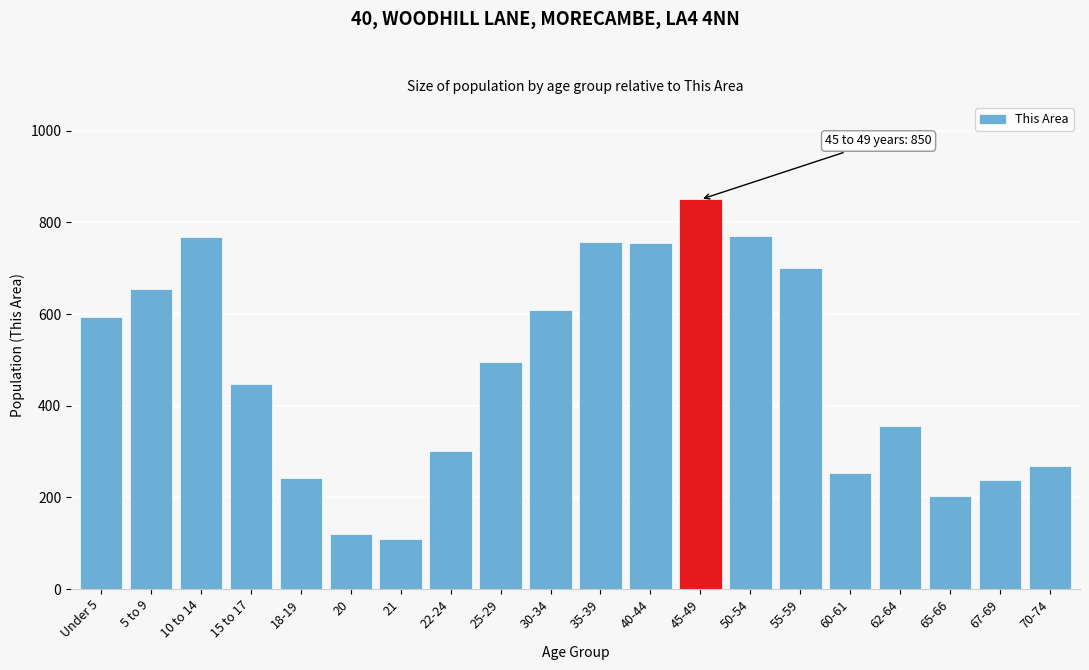

The value at 55-59 is 430. True or false?

False